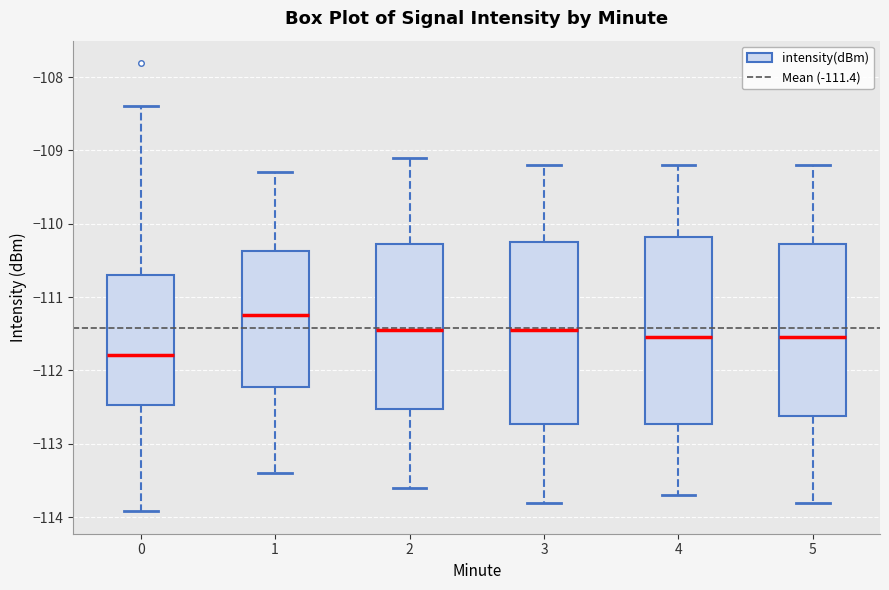

Reading left to right, transcribe this box plot: for each box, give where its median line is, the range the box spans, and where its two whiskers end, as read against the y-axis. The values are not printed on the chart, so give them approximately, as read against the axis.

0: median -111.8, box -112.5 to -110.7, whiskers -113.9 to -108.4
1: median -111.2, box -112.2 to -110.4, whiskers -113.4 to -109.3
2: median -111.4, box -112.5 to -110.3, whiskers -113.6 to -109.1
3: median -111.4, box -112.7 to -110.2, whiskers -113.8 to -109.2
4: median -111.5, box -112.7 to -110.2, whiskers -113.7 to -109.2
5: median -111.5, box -112.6 to -110.3, whiskers -113.8 to -109.2